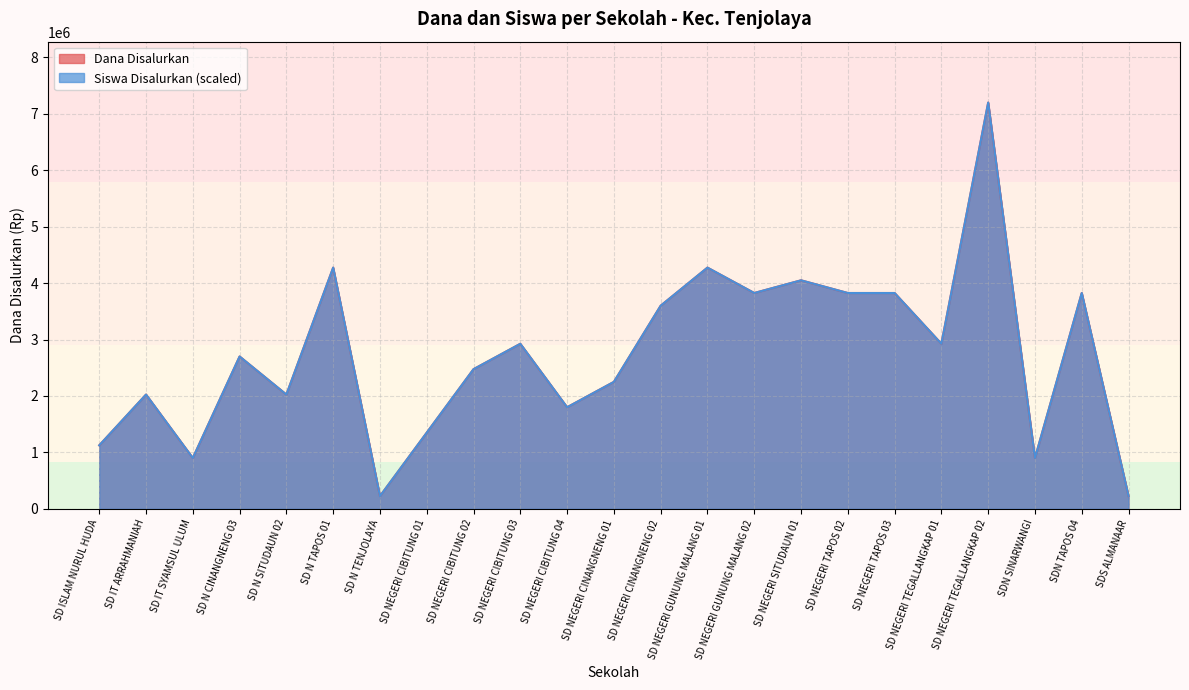

What is the highest value of the Dana Disalurkan series?

7200000